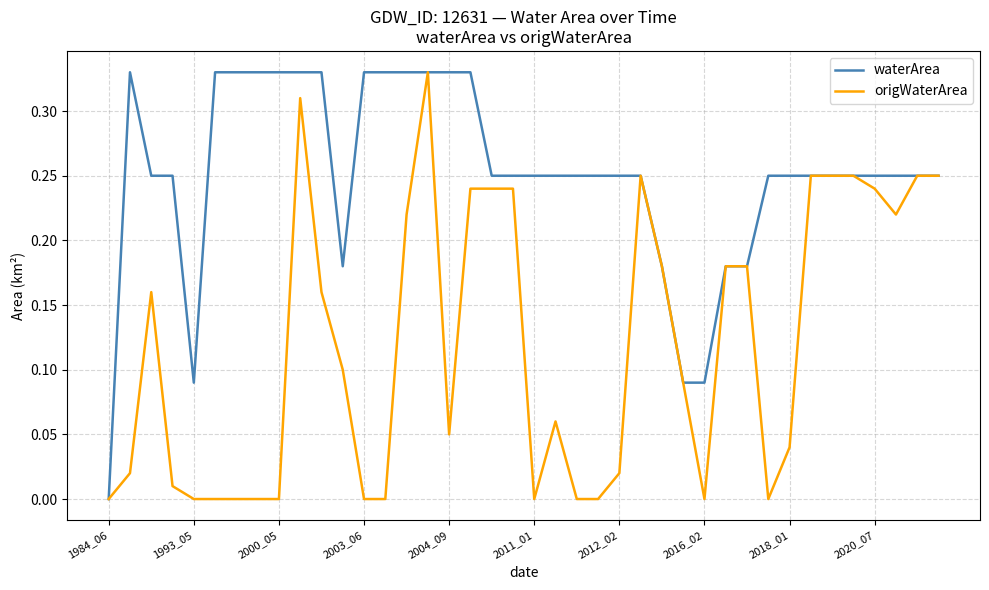

List the series in order of their overall mean, highest first.

waterArea, origWaterArea